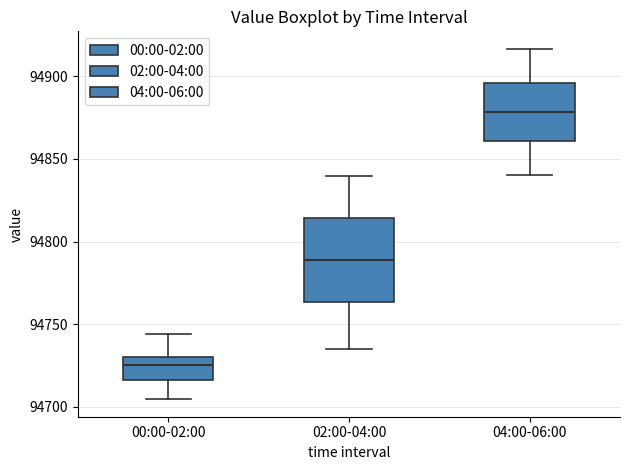

Which box is the tallest, from its lower edge to its upper edge?

02:00-04:00